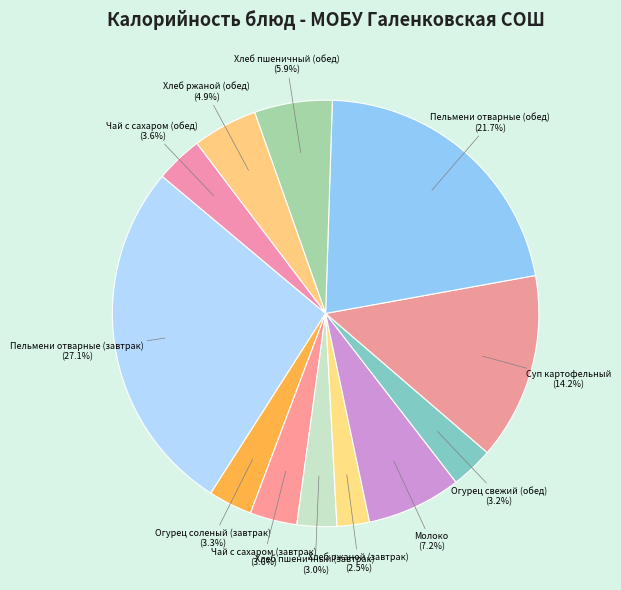

To the nearest percent, what is the difference between the largest and smallest slice percentages?

25%